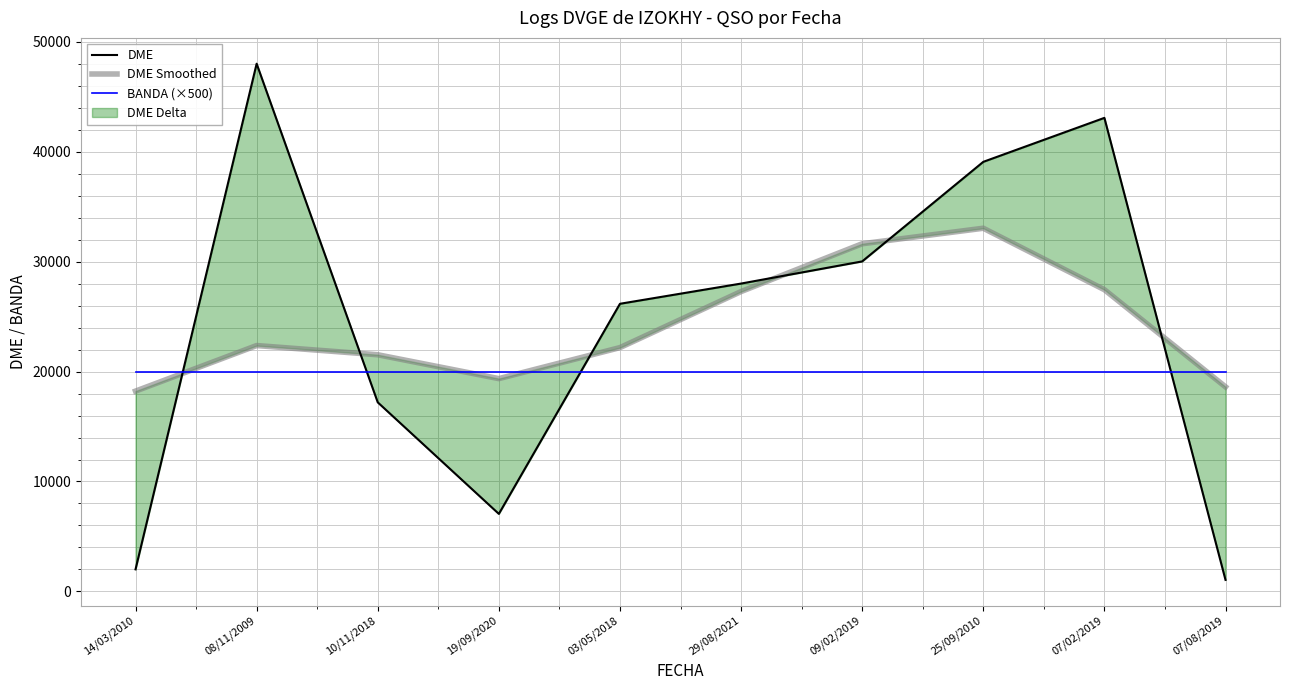

Reading left to right, list all the values displayed in this chart.

DME: 2003	48024	17202	7050	26173	28013	30029	39092	43094	1042
DME Smoothed: 18225	22371	21534	19362	22184	27285	31636	33048	27455	18615
BANDA (×500): 20000	20000	20000	20000	20000	20000	20000	20000	20000	20000